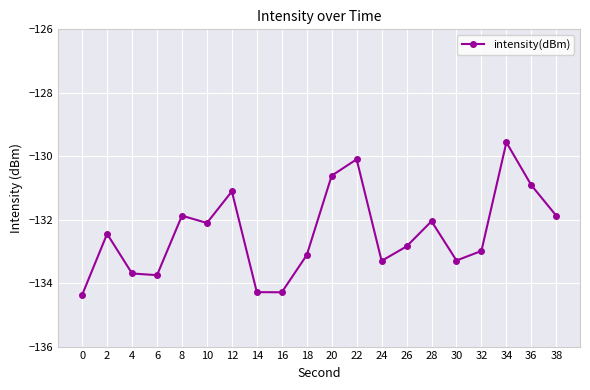

Which has a higher value, 16 or 2?

2